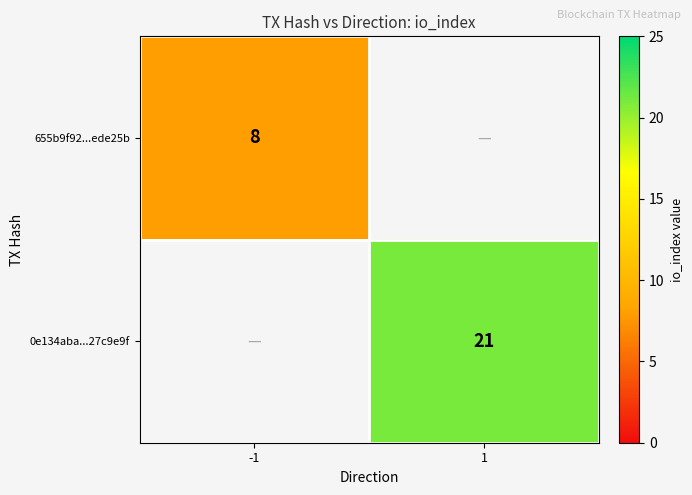

Is it true that 0e134aba...27c9e9f equals 21 at 1?

True